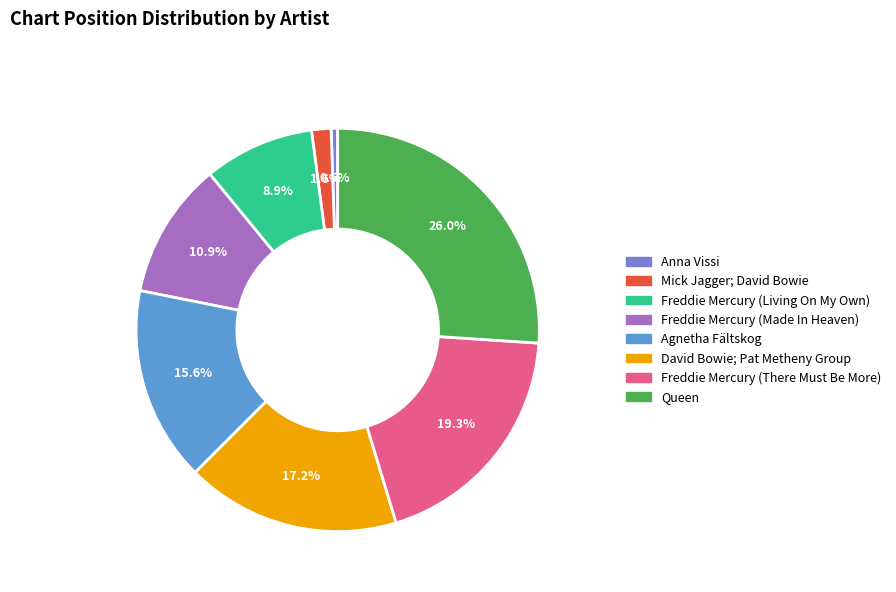

What percentage is NOT represented by Mick Jagger; David Bowie?

98.4%